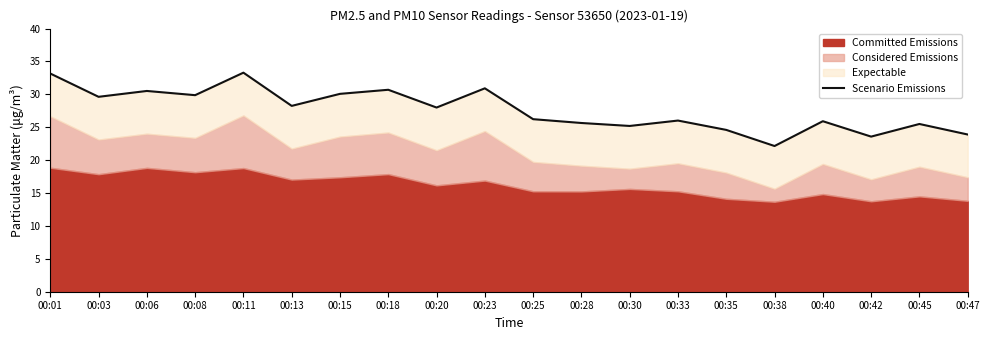

How many lines are shown in the chart?

1